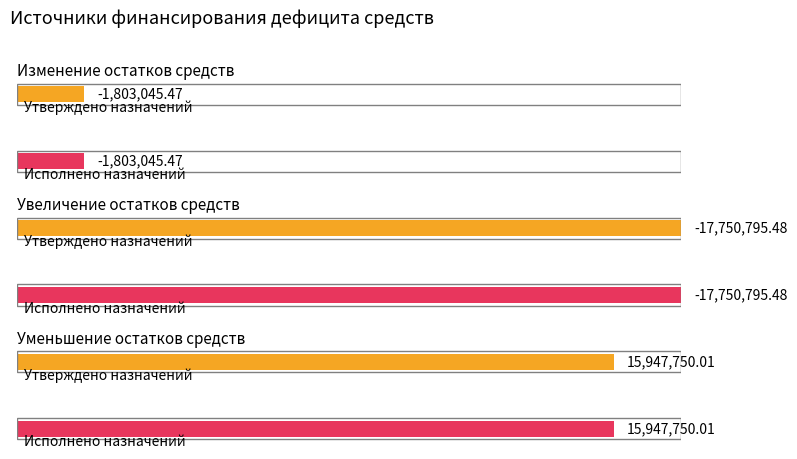

What are all the series names shown in the legend?

Approved, Executed